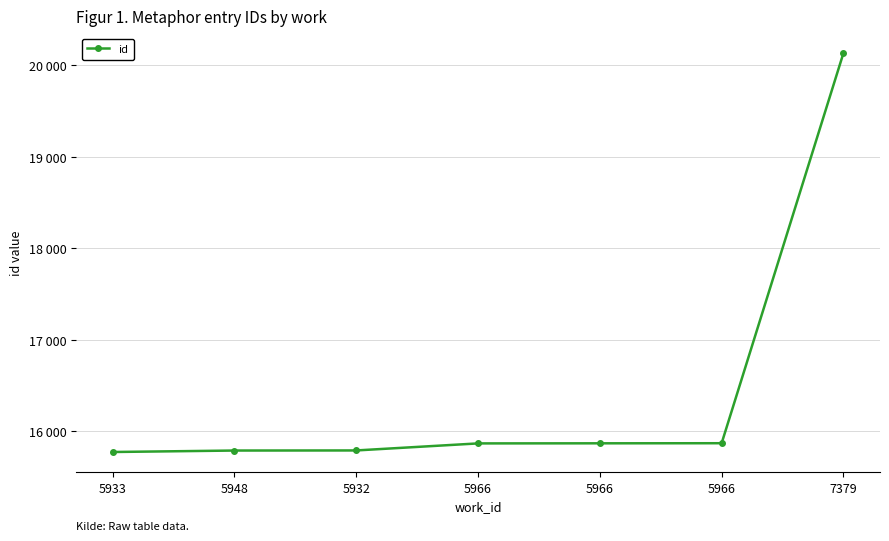

What is the change in value from 5933 to 5932?

+17